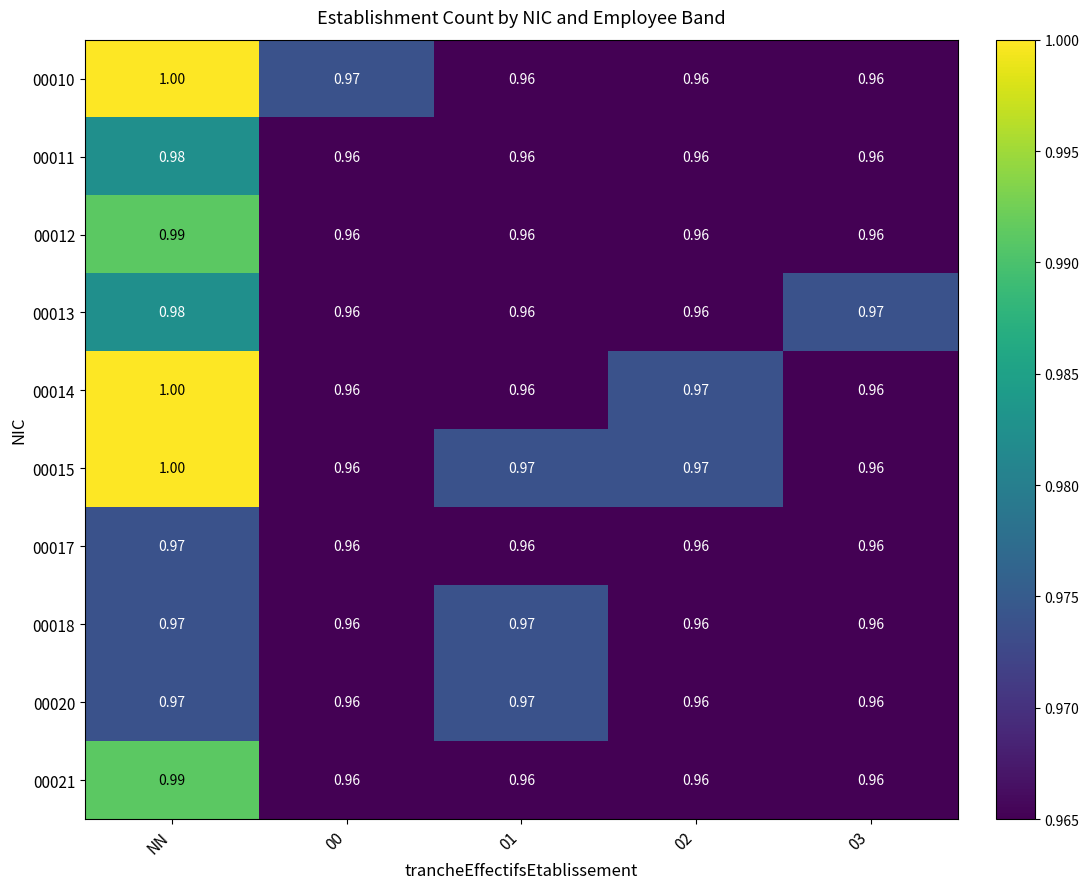

Which category has the highest value in the 00015 series?

NN